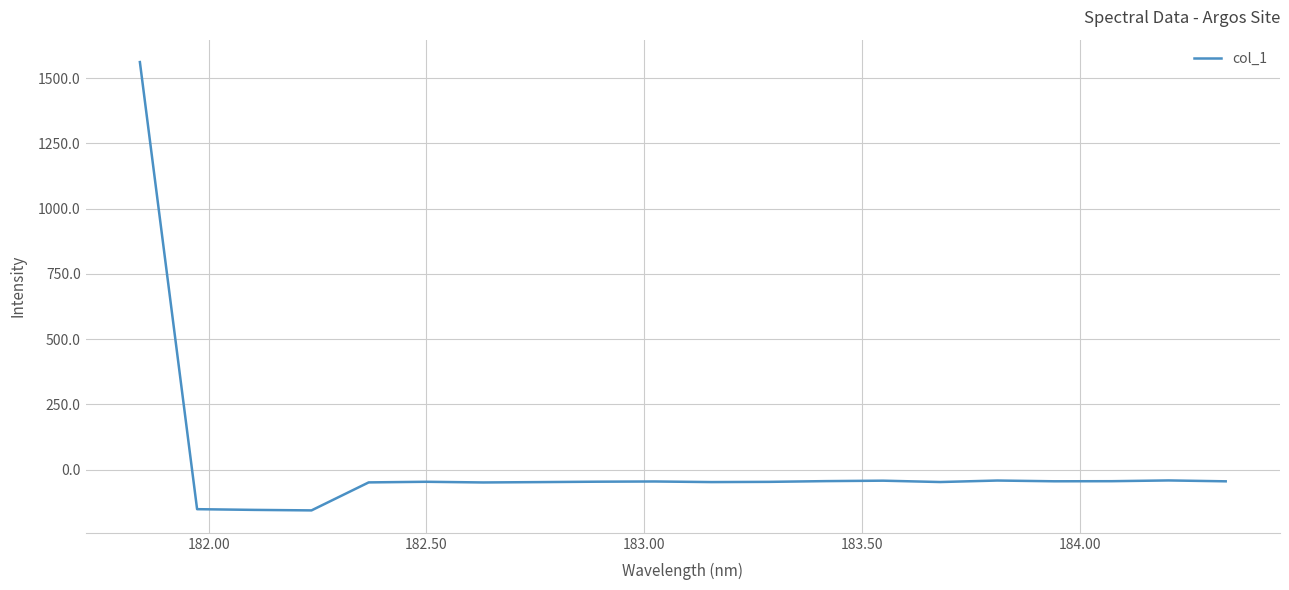

What is the average value?

18.5